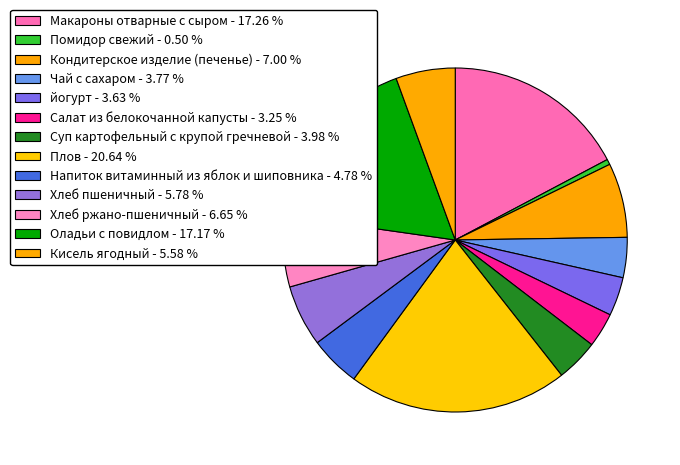

Count the number of slices in the pie.

13